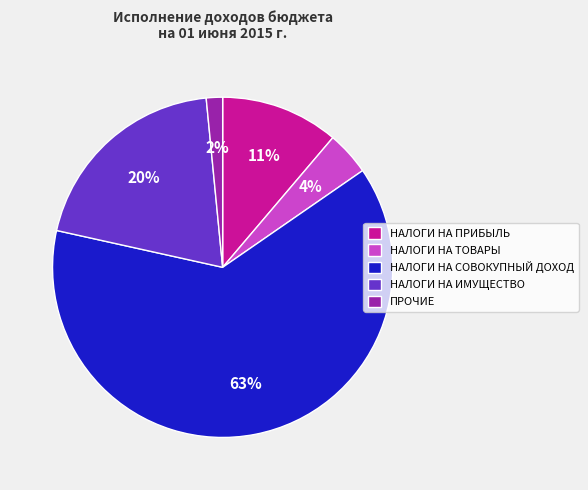

To the nearest percent, what is the difference between the НАЛОГИ НА ТОВАРЫ and НАЛОГИ НА ПРИБЫЛЬ slice percentages?

7%